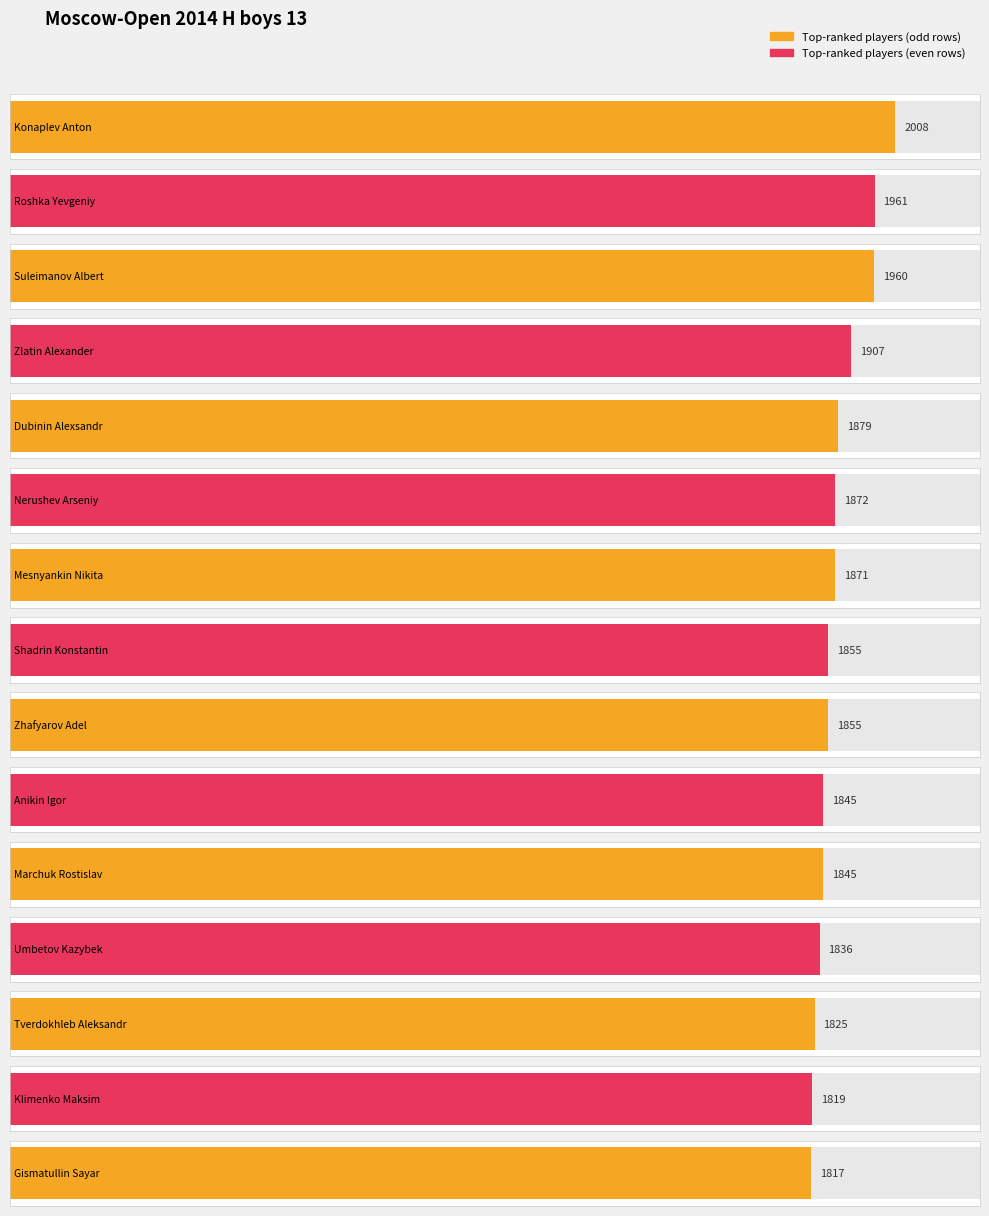

List the labels in order of value, smallest first.

Gismatullin Sayar, Klimenko Maksim, Tverdokhleb Aleksandr, Umbetov Kazybek, Anikin Igor, Marchuk Rostislav, Shadrin Konstantin, Zhafyarov Adel, Mesnyankin Nikita, Nerushev Arseniy, Dubinin Alexsandr, Zlatin Alexander, Suleimanov Albert, Roshka Yevgeniy, Konaplev Anton